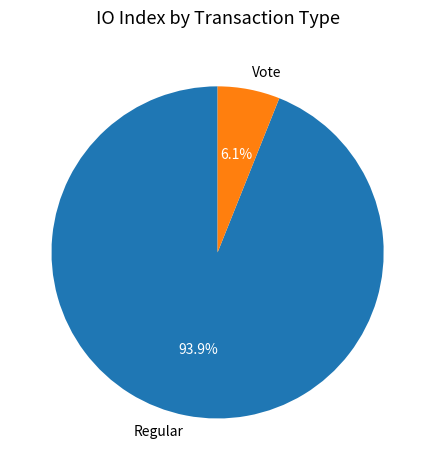

To the nearest percent, what is the difference between the Vote and Regular slice percentages?

88%